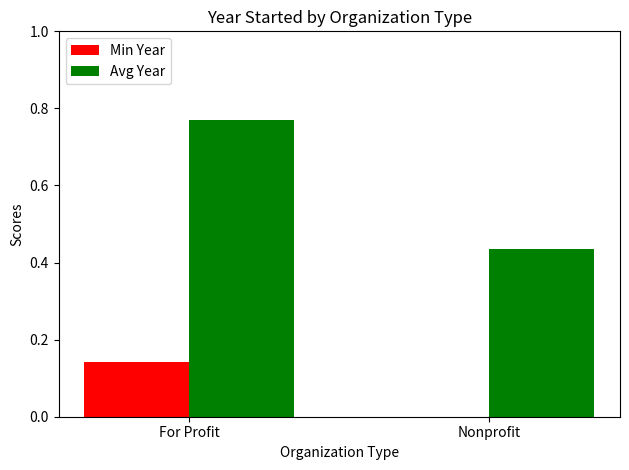

Is it true that Min Year equals 0.1 at Nonprofit?

False